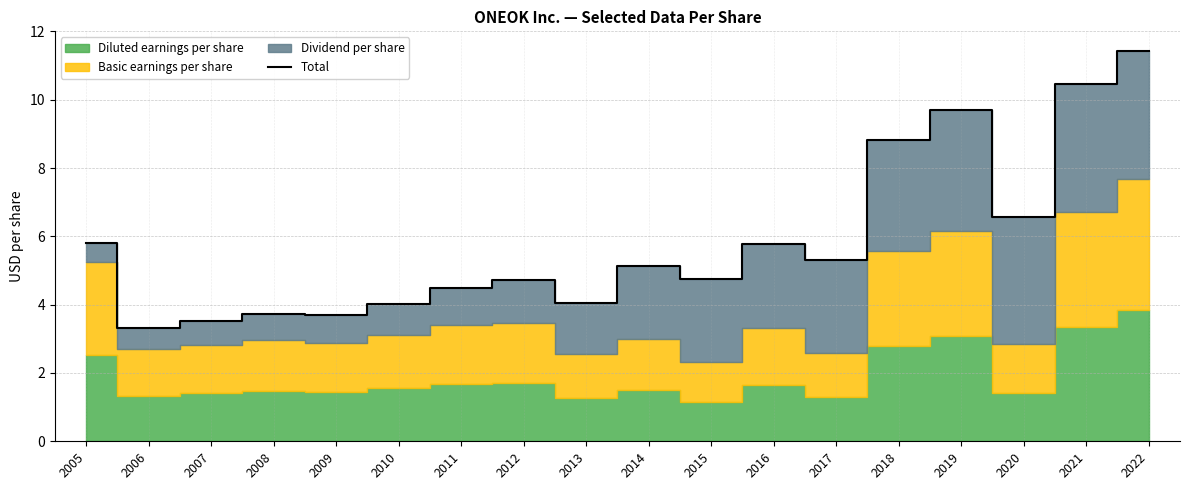

What is the value of the 9th point from the left?

4.0